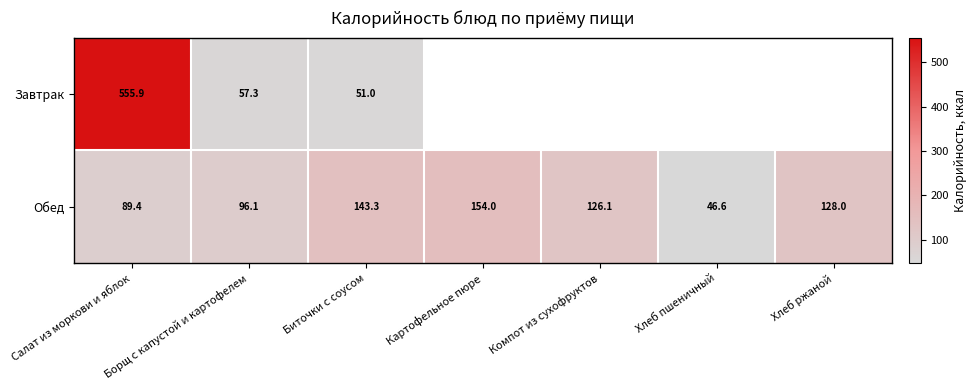

At which label is Обед closest to 100?

Борщ с капустой и картофелем